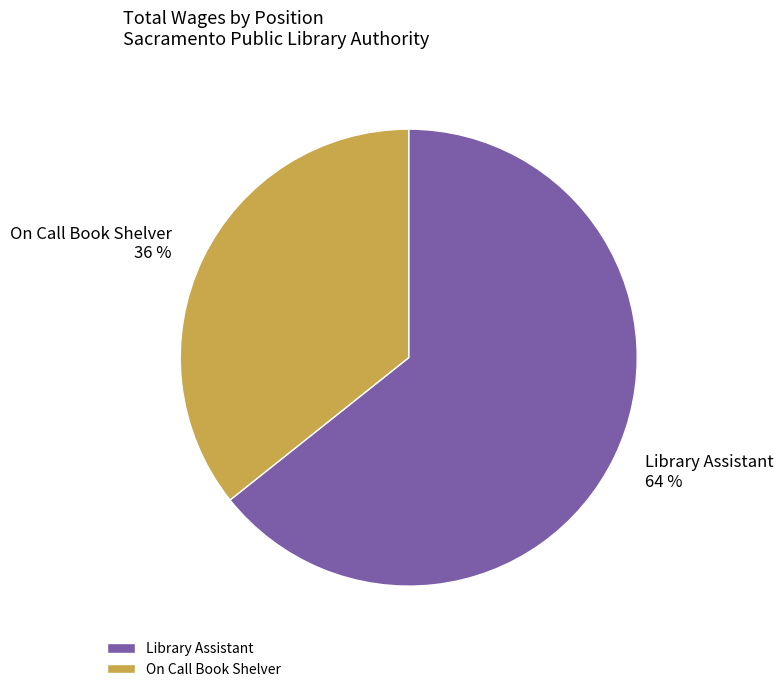

To the nearest percent, what portion does On Call Book Shelver represent?

36%